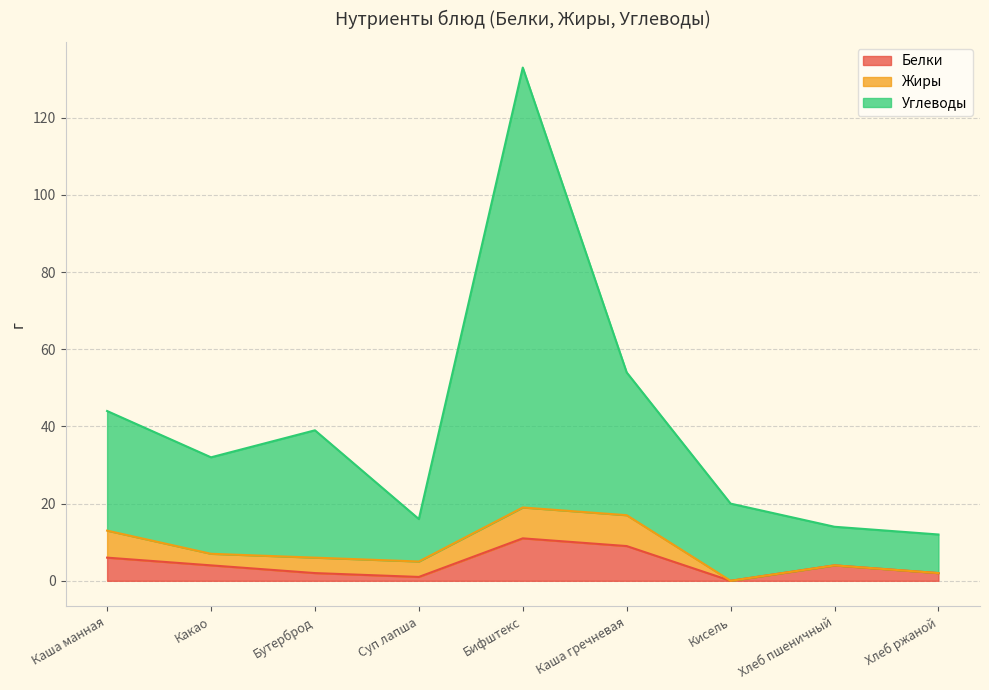

What are all the series names shown in the legend?

Белки, Жиры, Углеводы